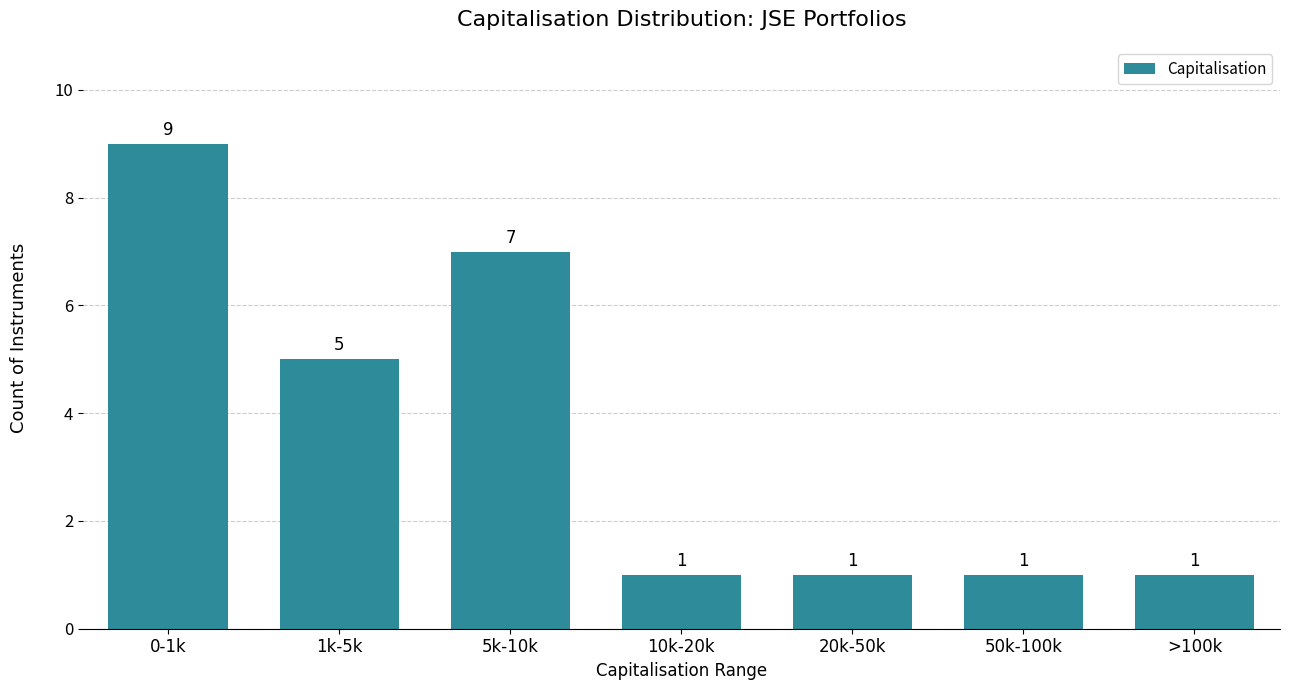

Reading right to left, transcribe all the data shown in this chart.

1	1	1	1	7	5	9